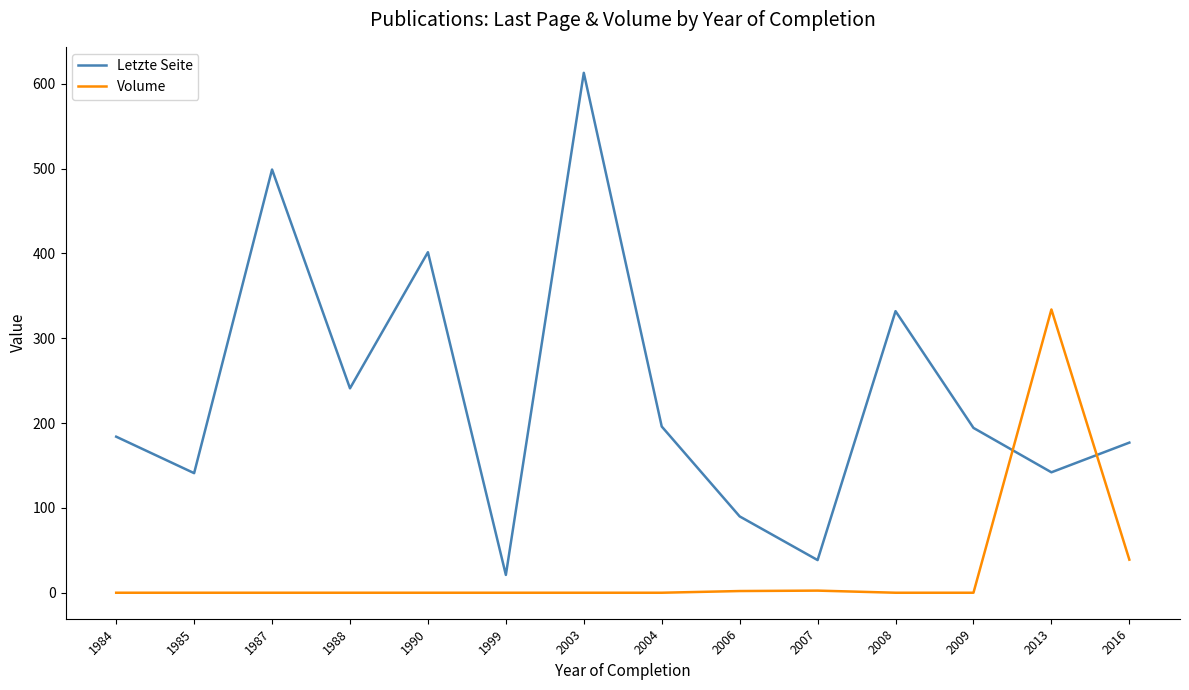

At which label is Letzte Seite closest to 317?

2008